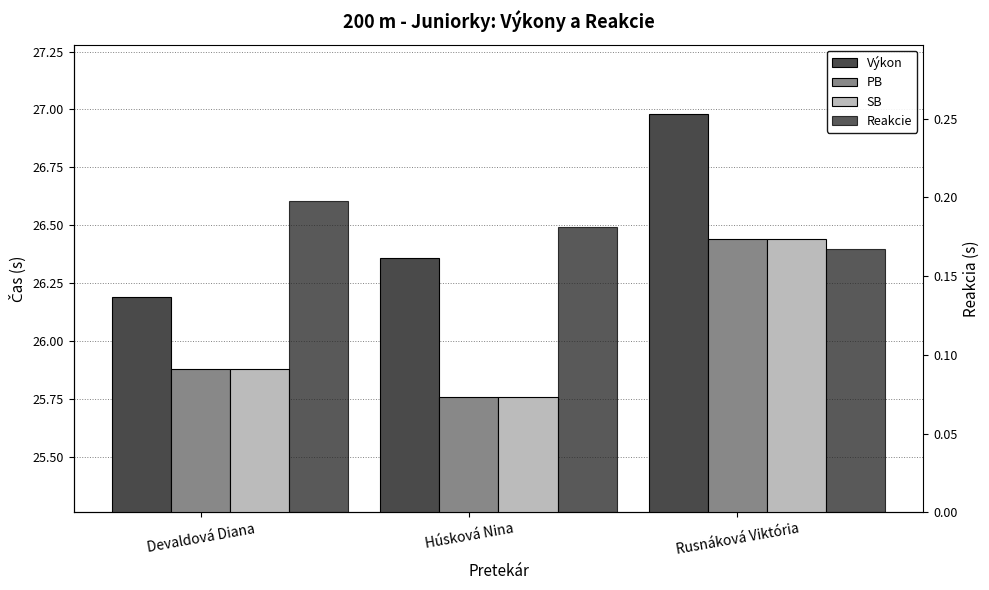

Is it true that PB equals 35.0 at Húsková Nina?

False